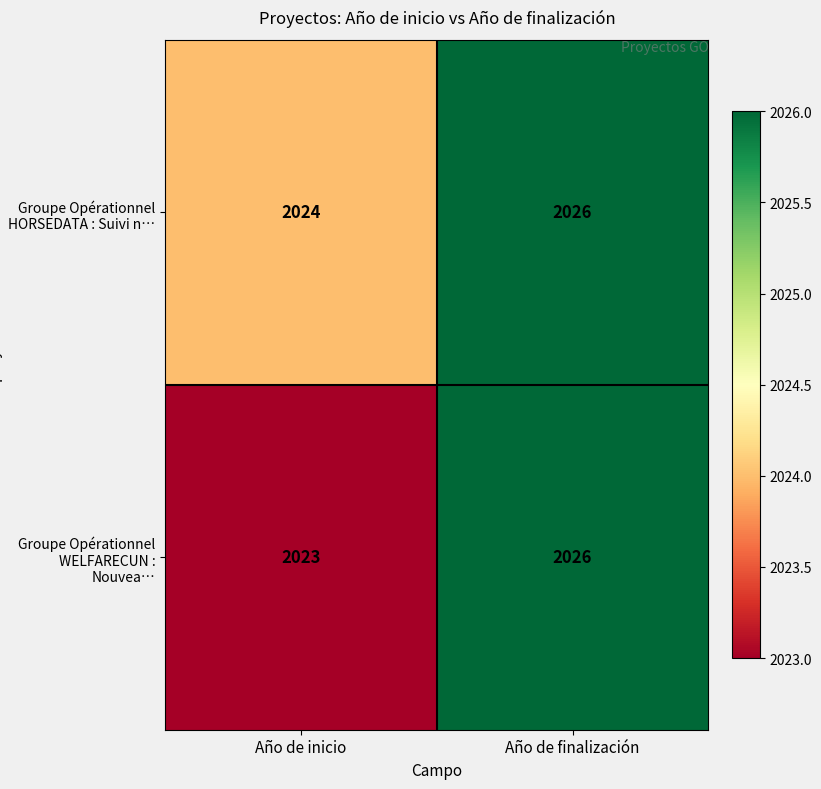

The Groupe Opérationnel WELFARECUN : Nouvea… series shows 1016 at Año de finalización. True or false?

False